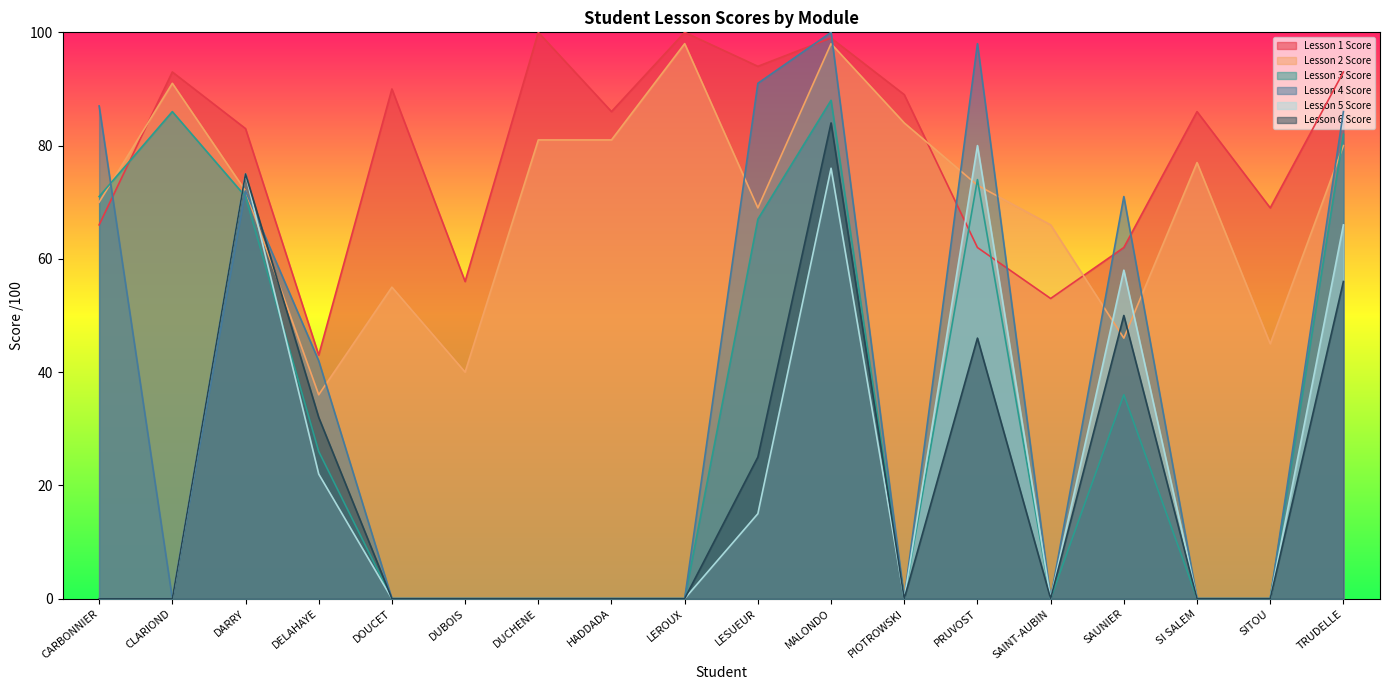

Reading left to right, transcribe all the data shown in this chart.

Lesson 1 Score: 66	93	83	43	90	56	100	86	100	94	99	89	62	53	62	86	69	93
Lesson 2 Score: 70	91	72	36	55	40	81	81	98	69	98	84	73	66	46	77	45	80
Lesson 3 Score: 71	86	71	26	0	0	0	0	0	67	88	0	74	0	36	0	0	82
Lesson 4 Score: 87	0	72	42	0	0	0	0	0	91	100	0	98	0	71	0	0	86
Lesson 5 Score: 0	0	75	22	0	0	0	0	0	15	76	0	80	0	58	0	0	66
Lesson 6 Score: 0	0	75	32	0	0	0	0	0	25	84	0	46	0	50	0	0	56